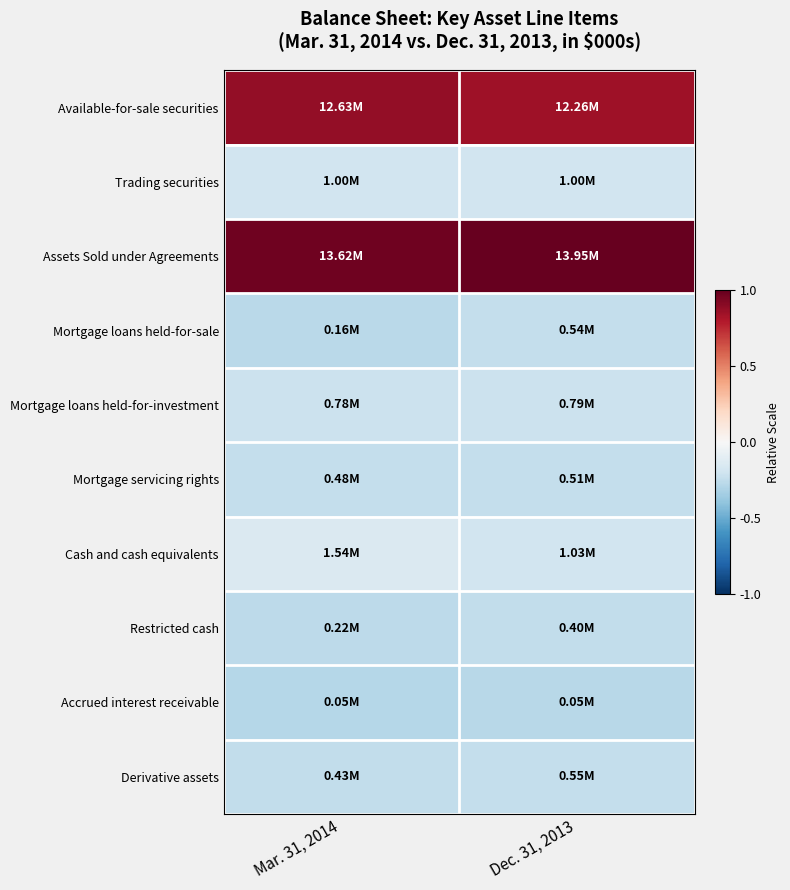

Between Mar. 31, 2014 and Dec. 31, 2013, which series saw the biggest shift?

Cash and cash equivalents